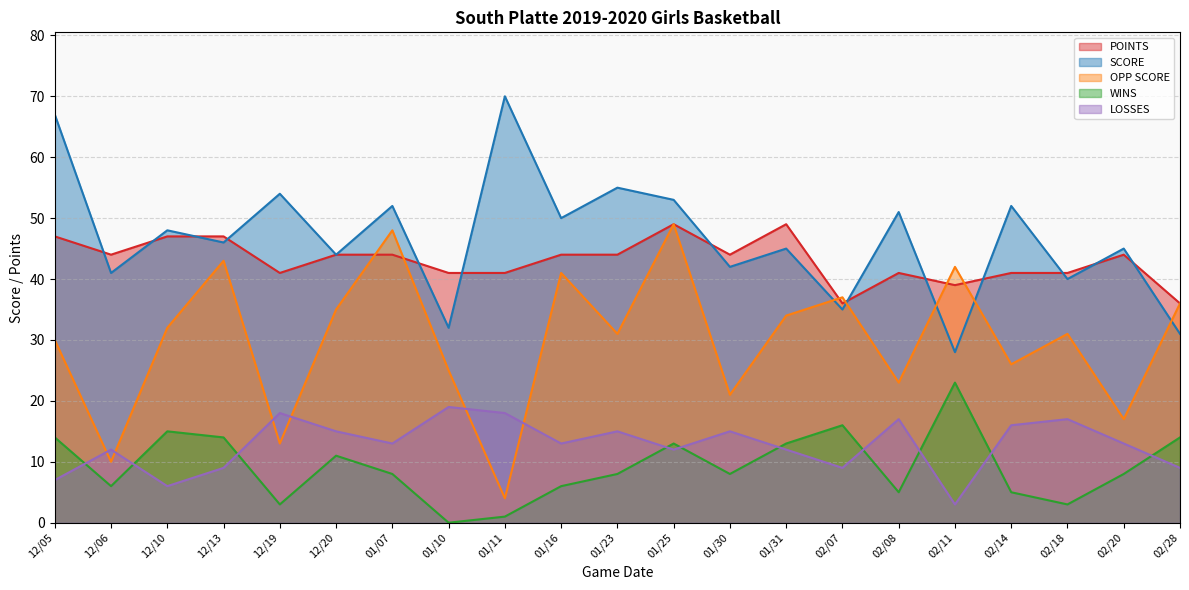

Does the chart display data point markers on the line(s)?

No